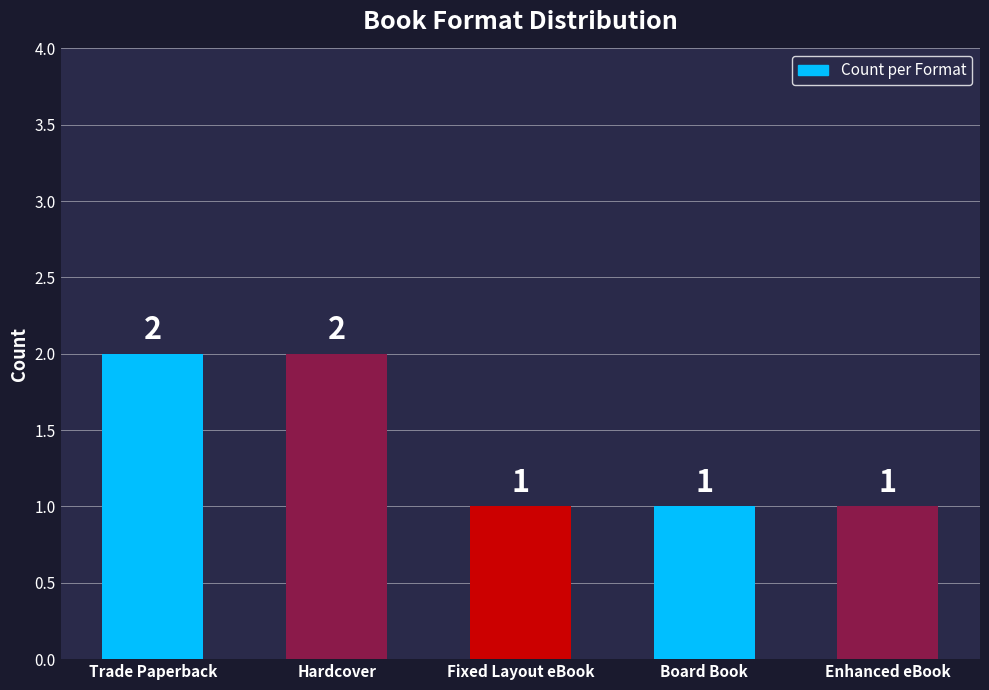

Count the number of categories in the chart.

5